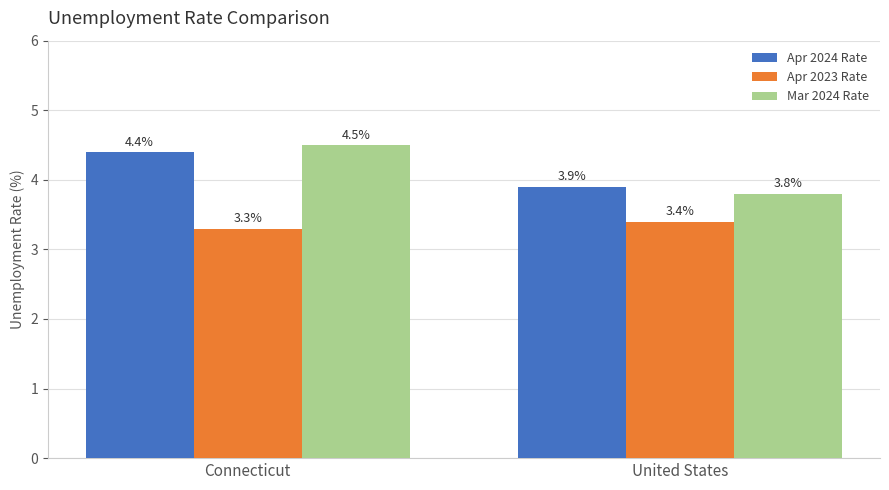

Is the value of Apr 2023 Rate at United States greater than the value of Apr 2024 Rate at United States?

No